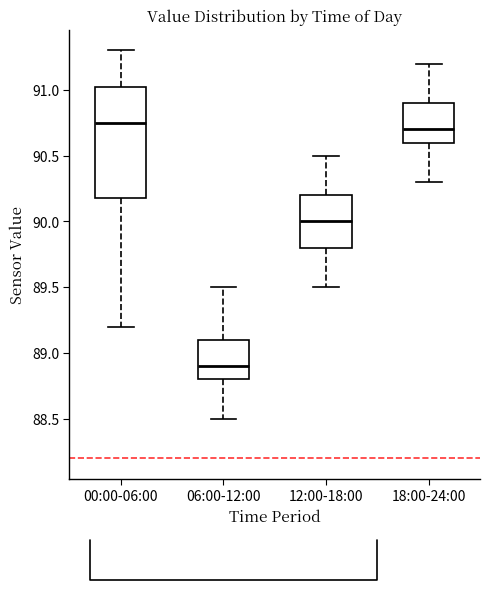

Comparing the boxes themselves (not the whiskers), which one is the tallest?

00:00-06:00